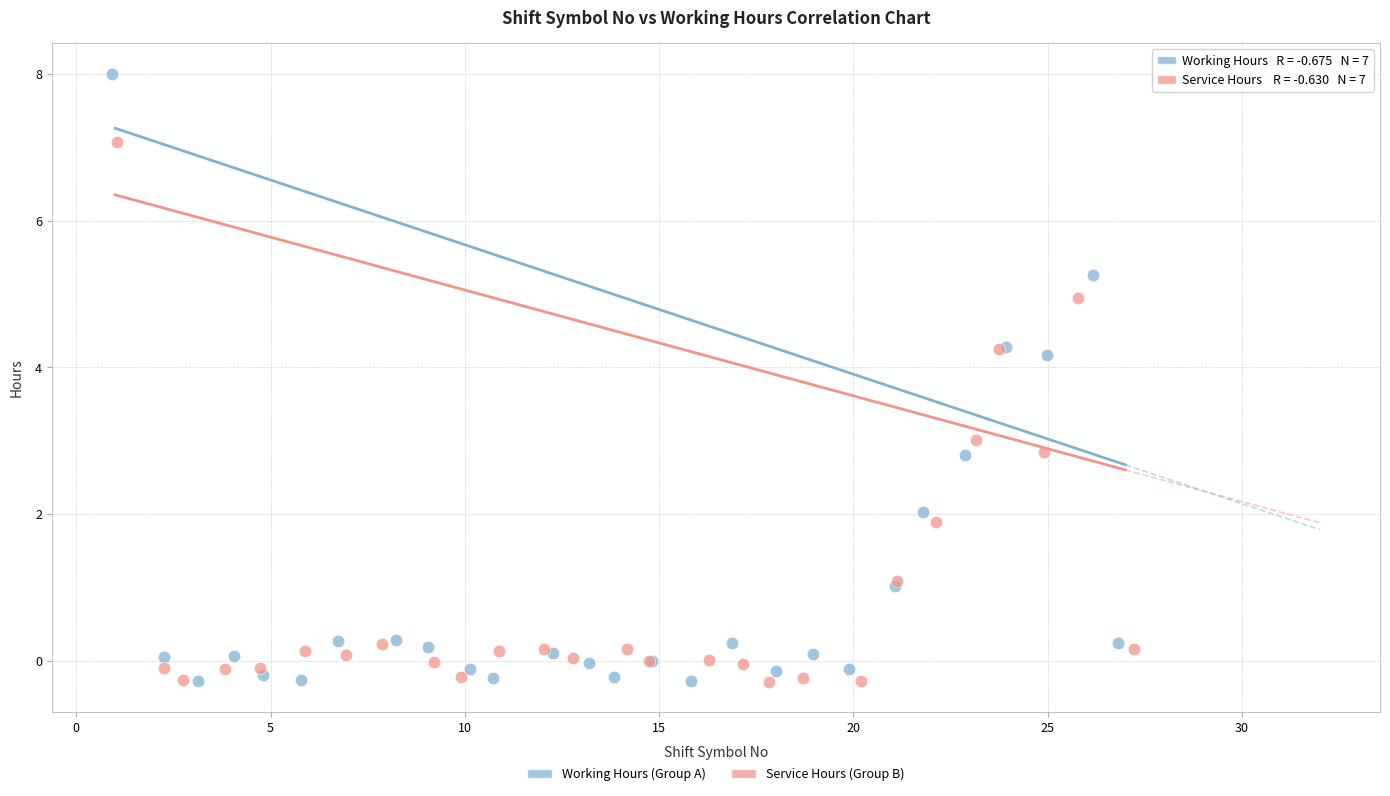

Which series contains the highest Y value?

Working Hours (Group A)